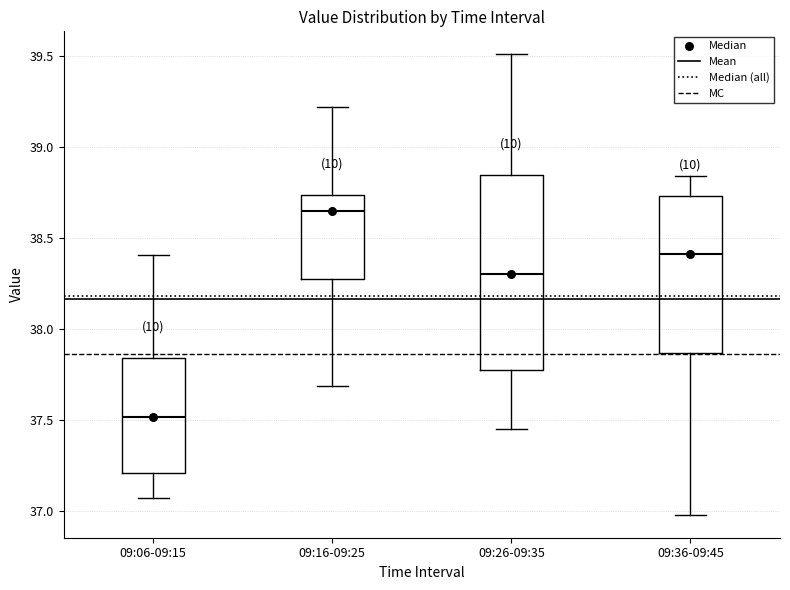

Which box is the tallest, from its lower edge to its upper edge?

09:26-09:35